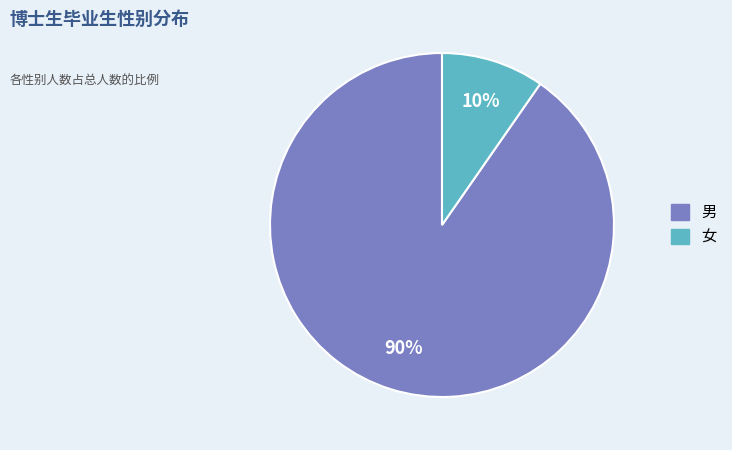

Is there any slice that represents more than half of the pie?

Yes